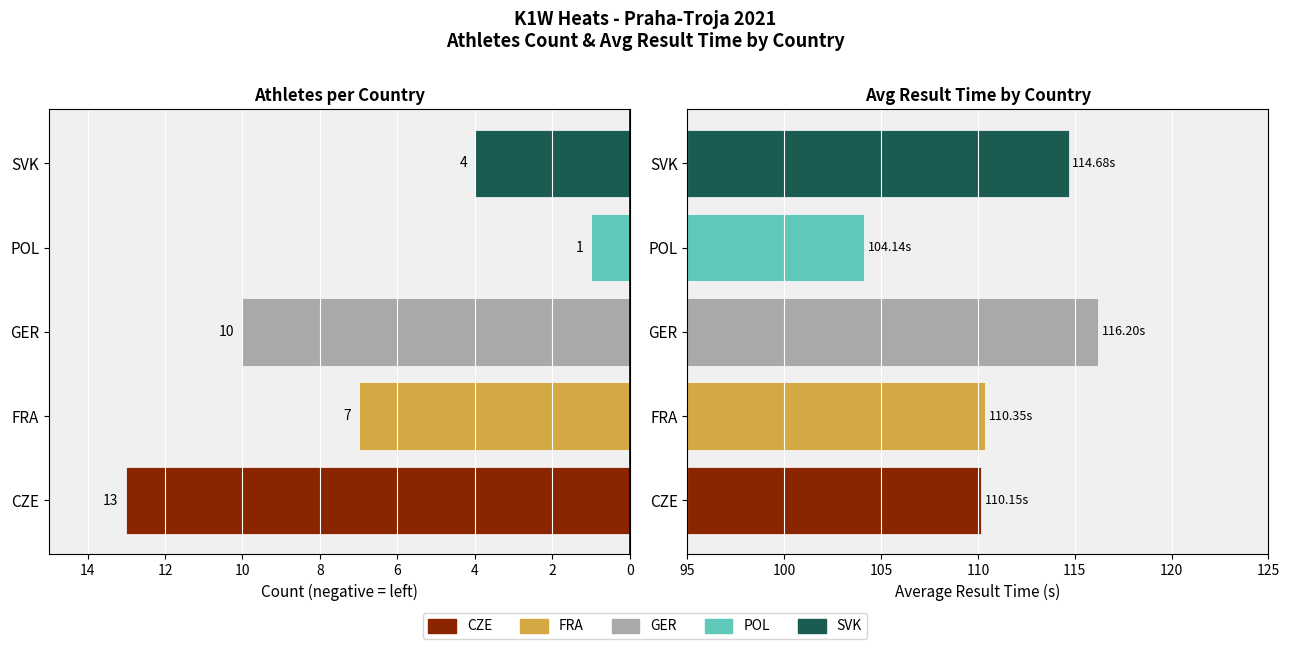

How many categories are shown in the chart?

5